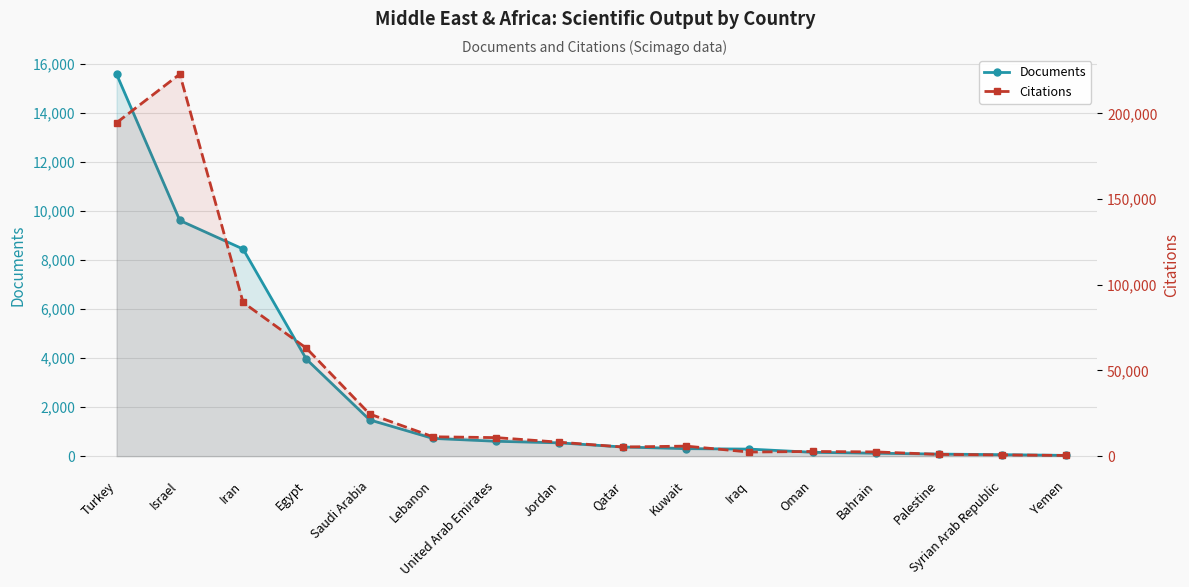

What is the sum of the Documents values at Syrian Arab Republic and Iraq?

349